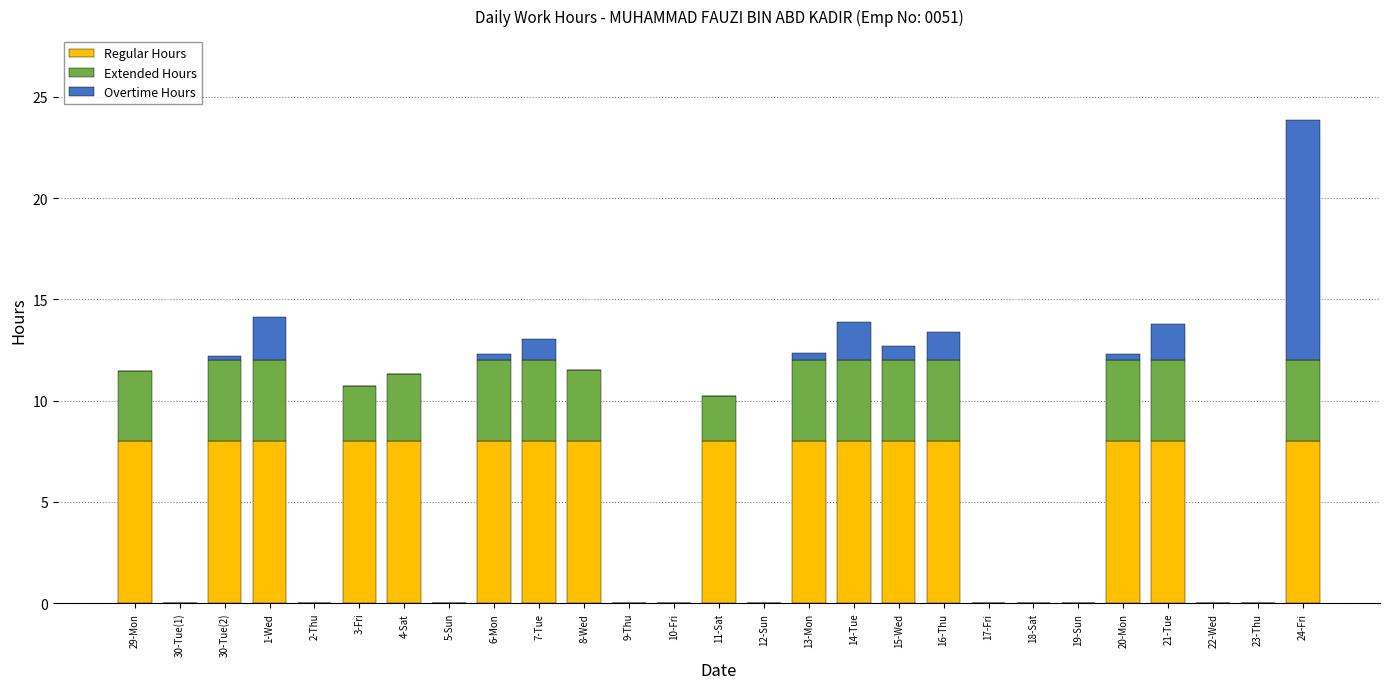

True or false: Regular Hours has a value of 4.1 at 14-Tue.

False